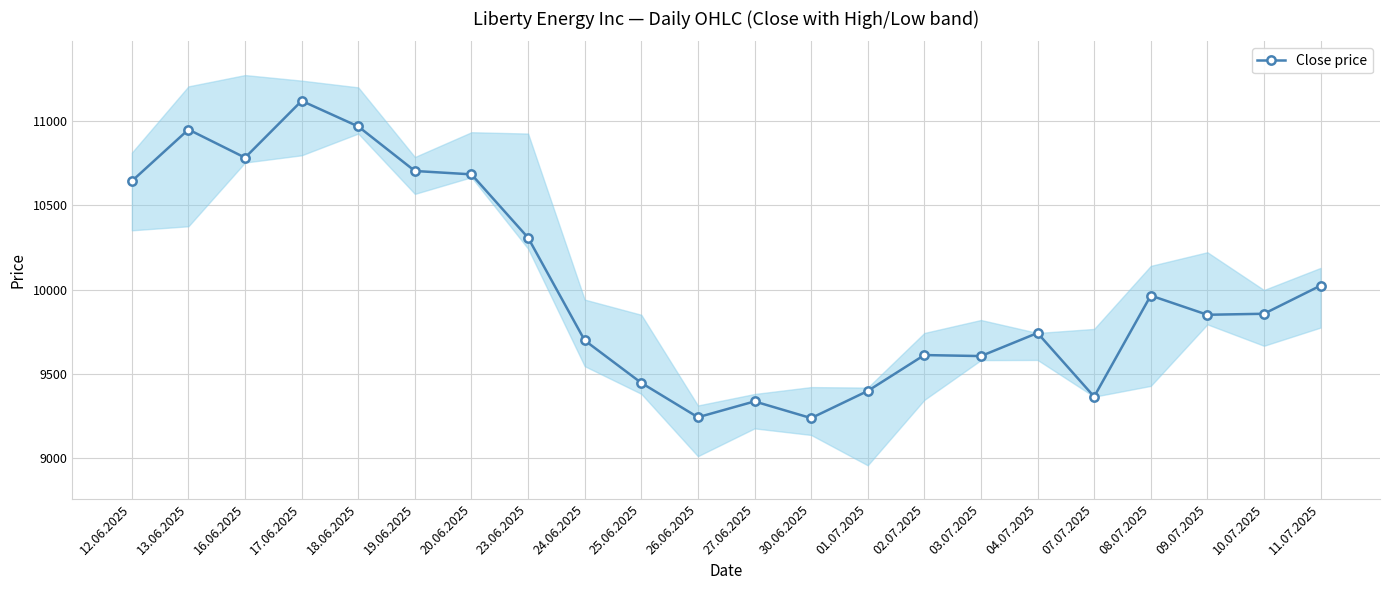

Where does the data first go above 9857?

12.06.2025